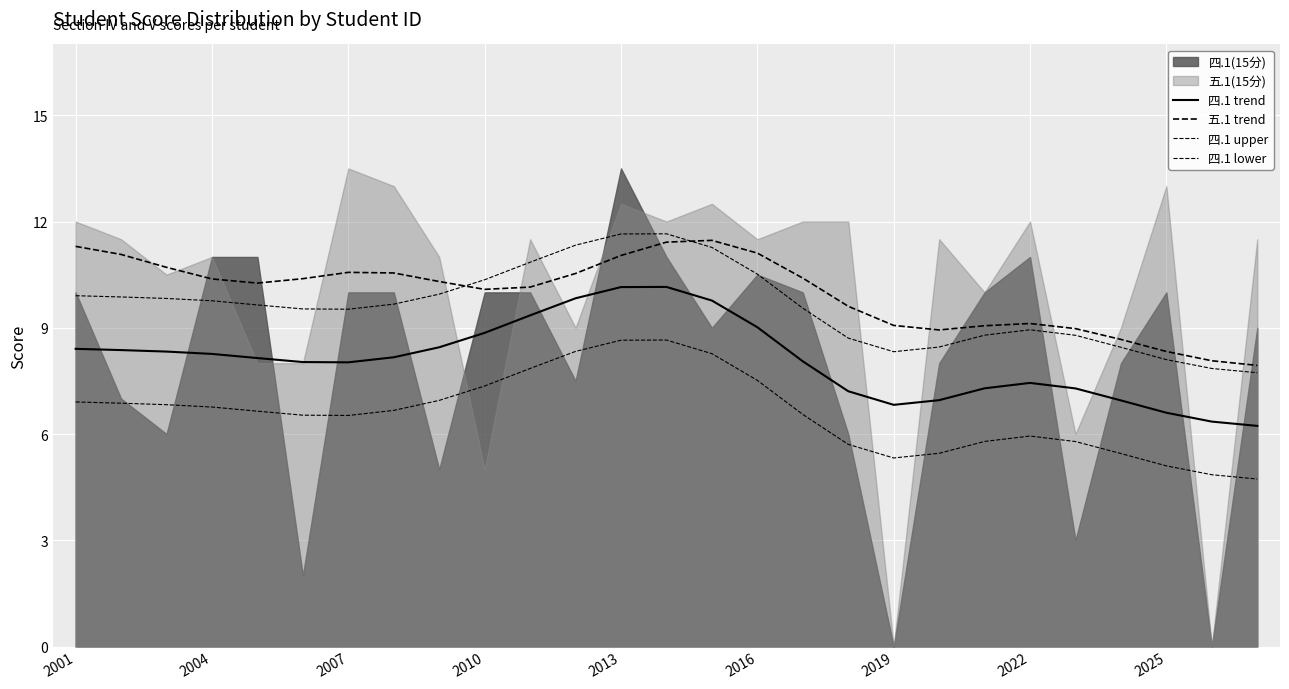

What is the total value across all series at 2016?

38.2